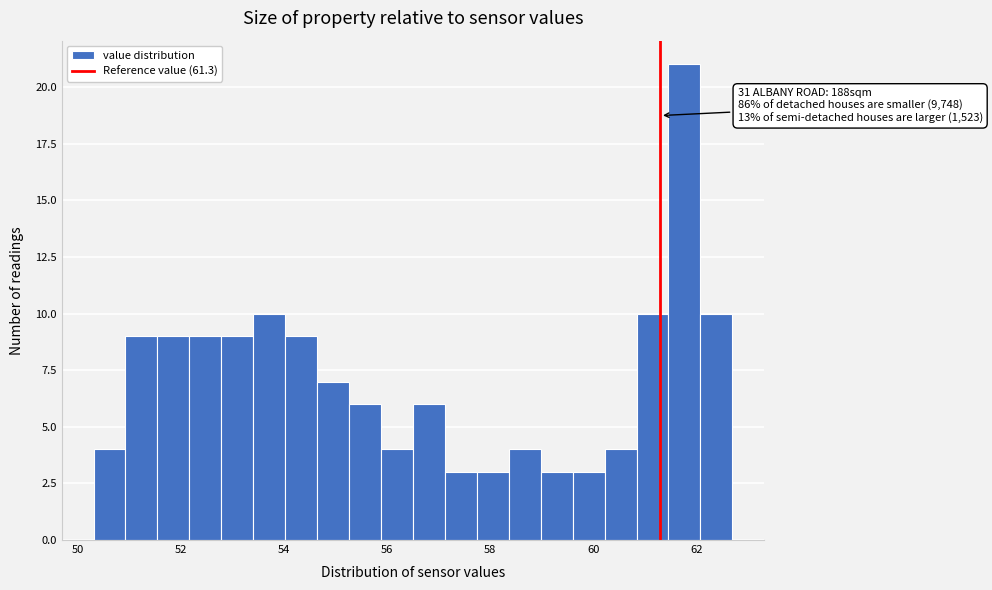

Read against the x-axis, roughly where is the centre of the tallest bar?

61.8